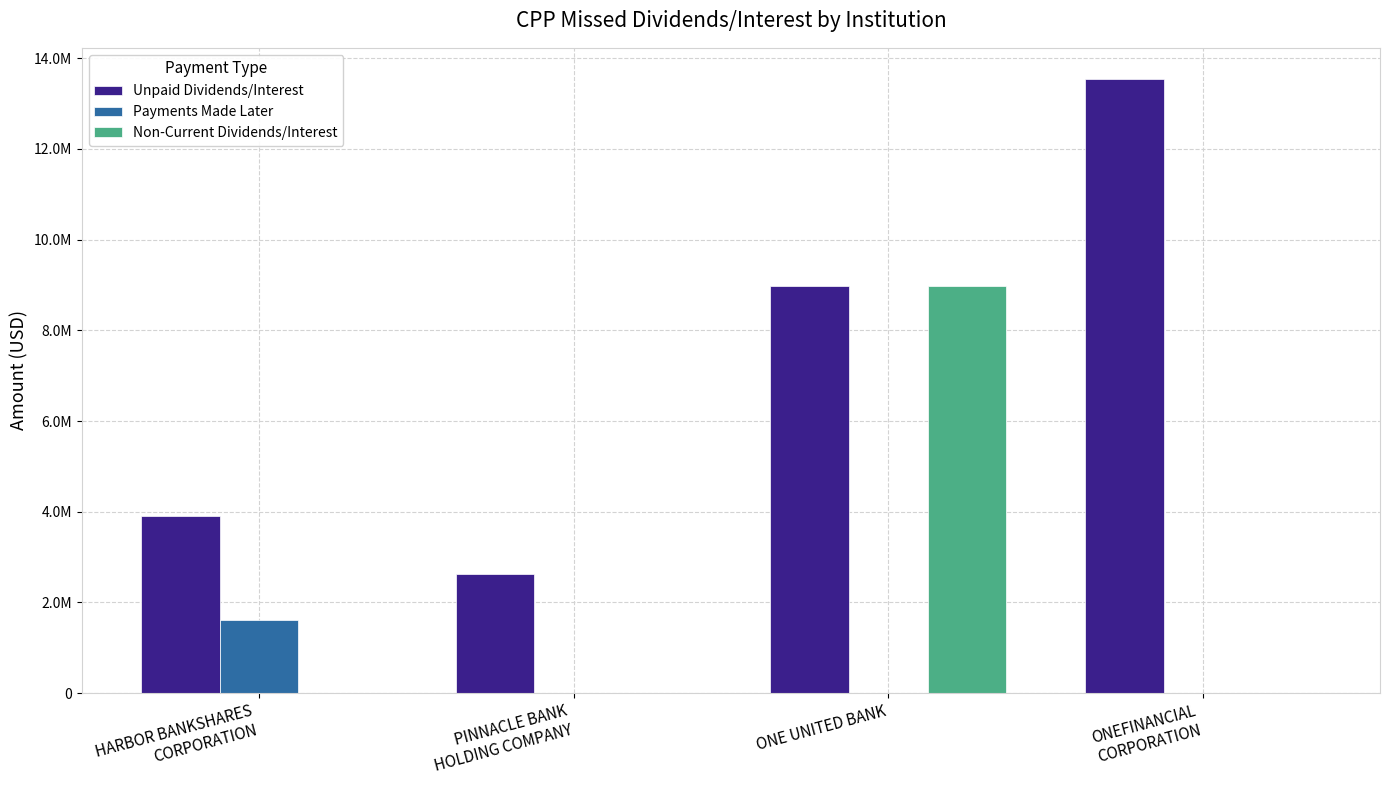

Which series changed the most between HARBOR BANKSHARES
CORPORATION and ONE UNITED BANK?

Non-Current Dividends/Interest